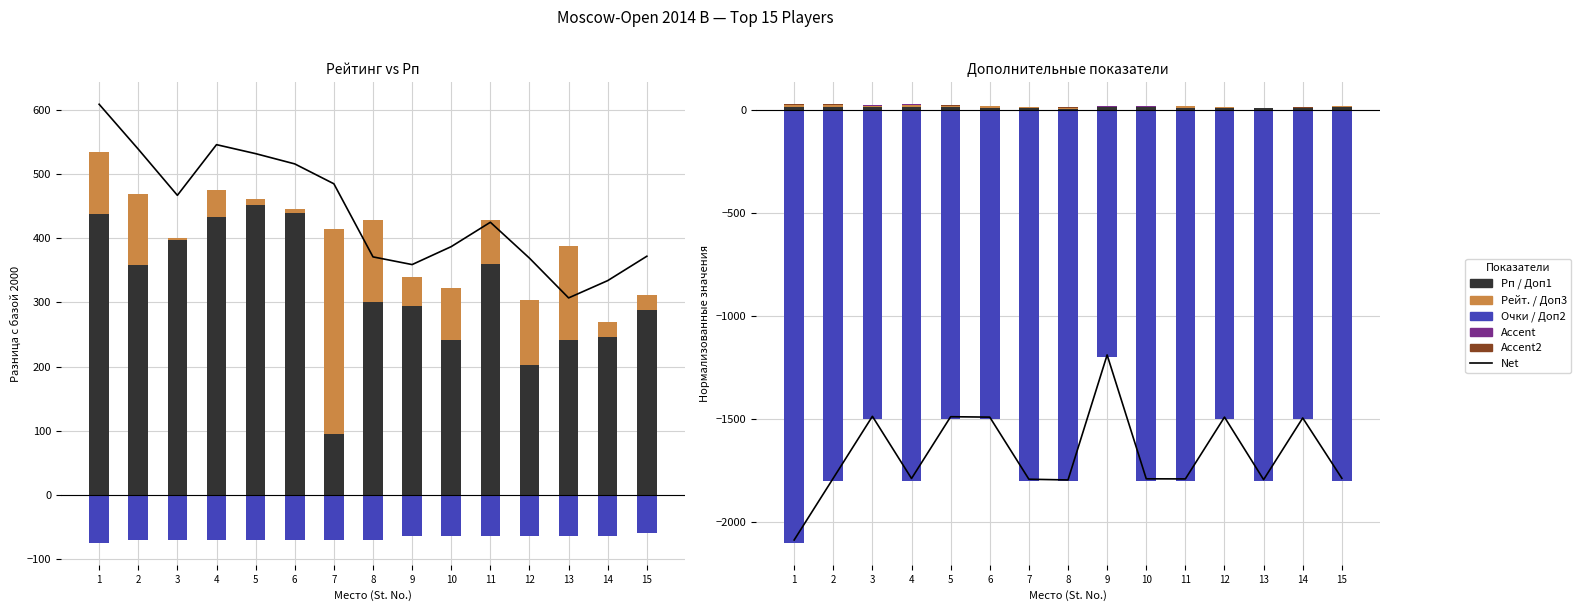

The value of Очки at 14 is -65.0. True or false?

True